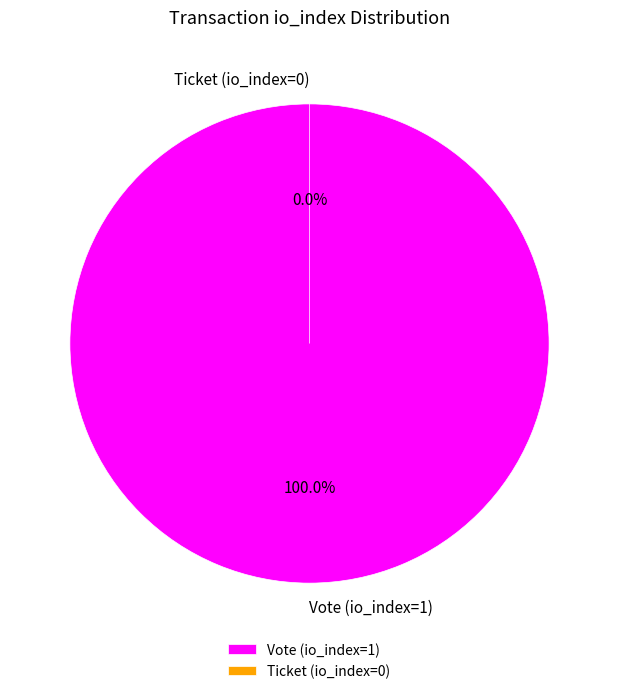

The Ticket (io_index=0) slice represents 0% of the pie. True or false?

True